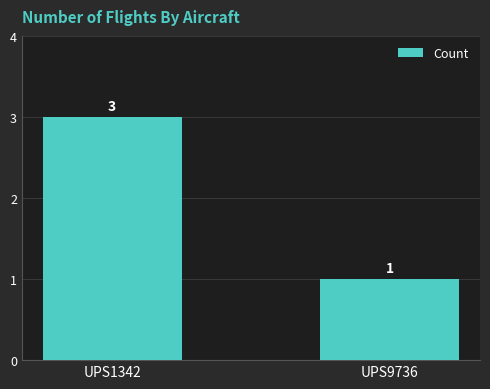

What is the minimum value shown in the chart?

1